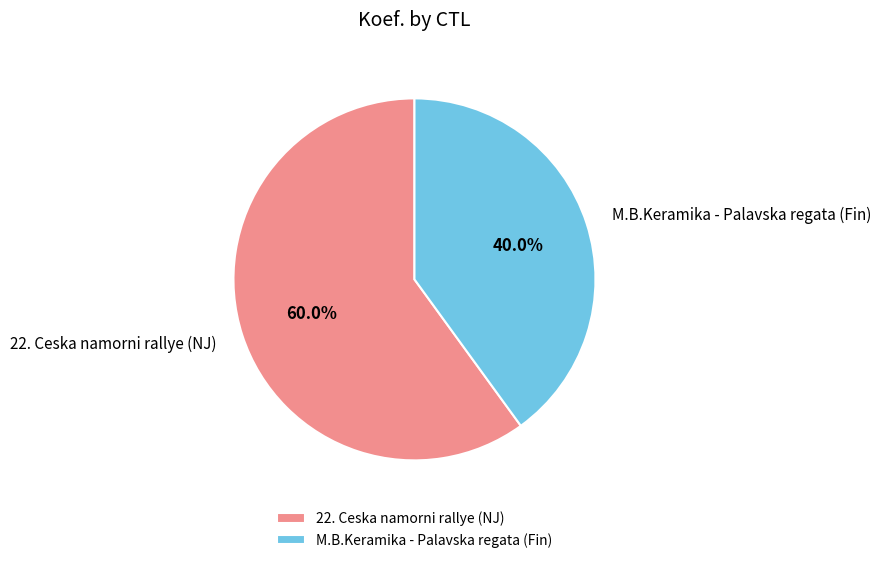

What is the ratio of the value at 22. Ceska namorni rallye (NJ) to the value at M.B.Keramika - Palavska regata (Fin)?

1.5